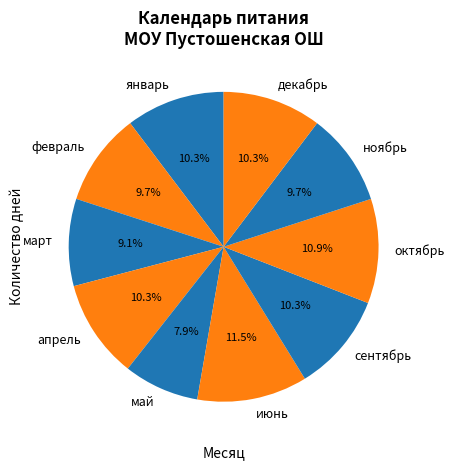

Which category has the biggest portion of the pie?

июнь